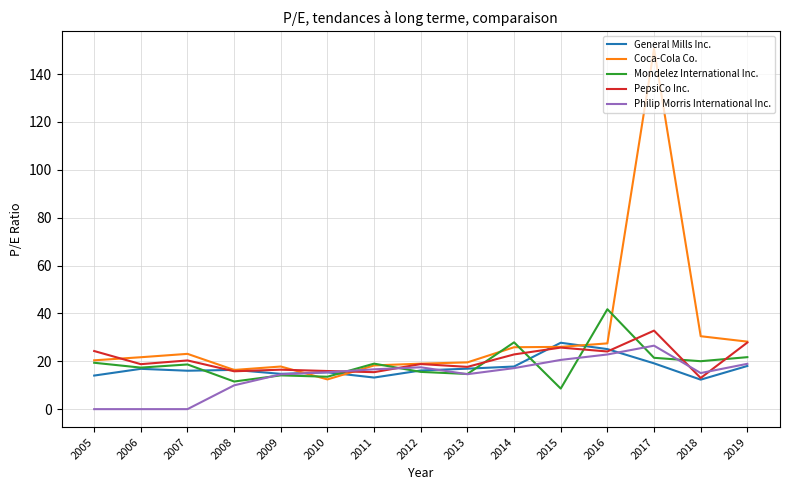

What are all the series names shown in the legend?

General Mills Inc., Coca-Cola Co., Mondelez International Inc., PepsiCo Inc., Philip Morris International Inc.